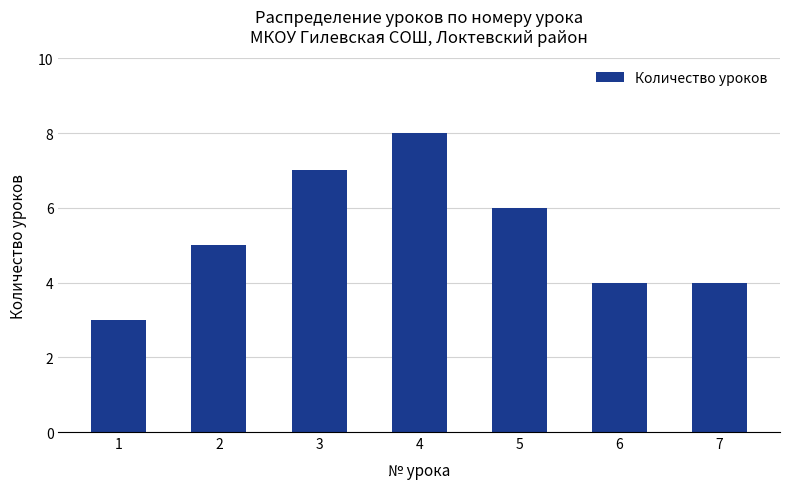

At which category does the chart reach its minimum across all series?

1